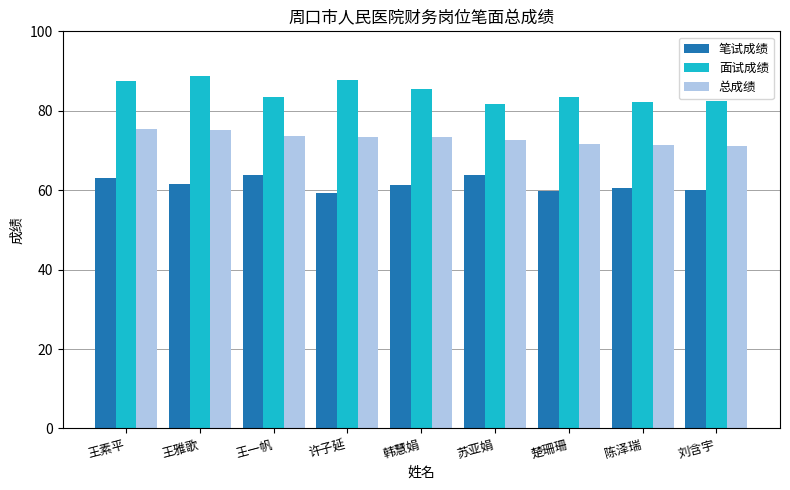

What is the label of the 6th bar from the left?

苏亚娟